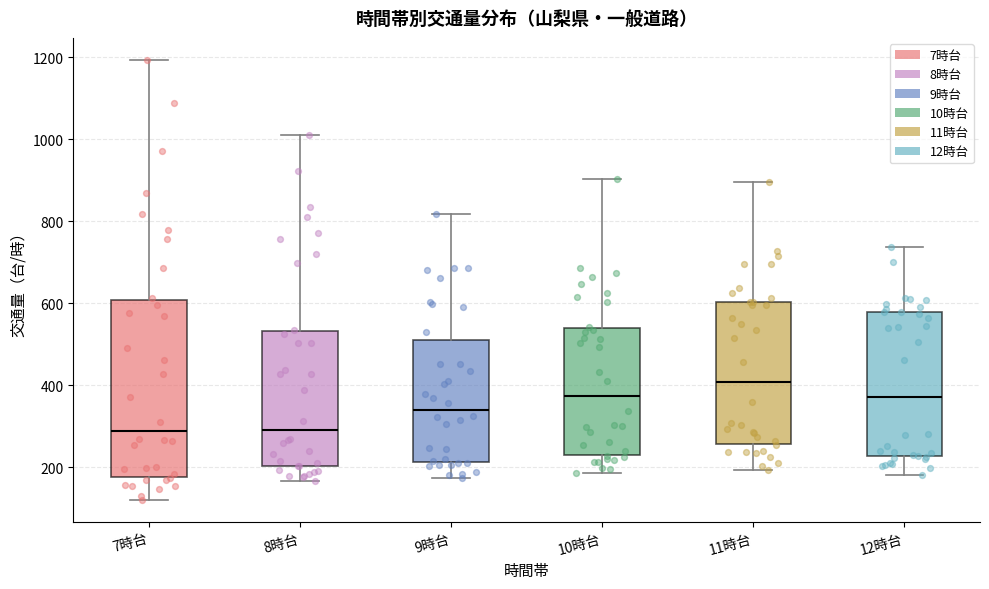

Reading left to right, transcribe this box plot: for each box, give where its median line is, the range the box spans, and where its two whiskers end, as read against the y-axis. The values are not printed on the chart, so give them approximately, as read against the axis.

7時台: median 280, box 180 to 600, whiskers 120 to 1200
8時台: median 300, box 200 to 540, whiskers 160 to 1020
9時台: median 340, box 220 to 500, whiskers 180 to 820
10時台: median 380, box 240 to 540, whiskers 180 to 900
11時台: median 400, box 260 to 600, whiskers 200 to 900
12時台: median 380, box 220 to 580, whiskers 180 to 740